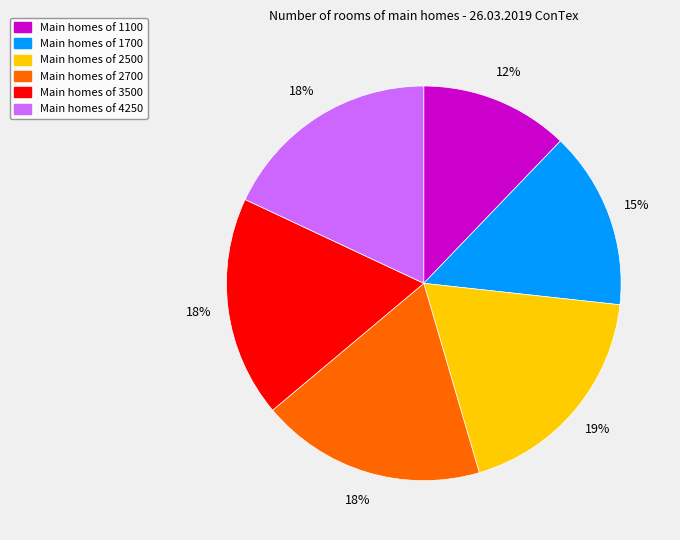

To the nearest percent, what is the difference between the largest and smallest slice percentages?

7%